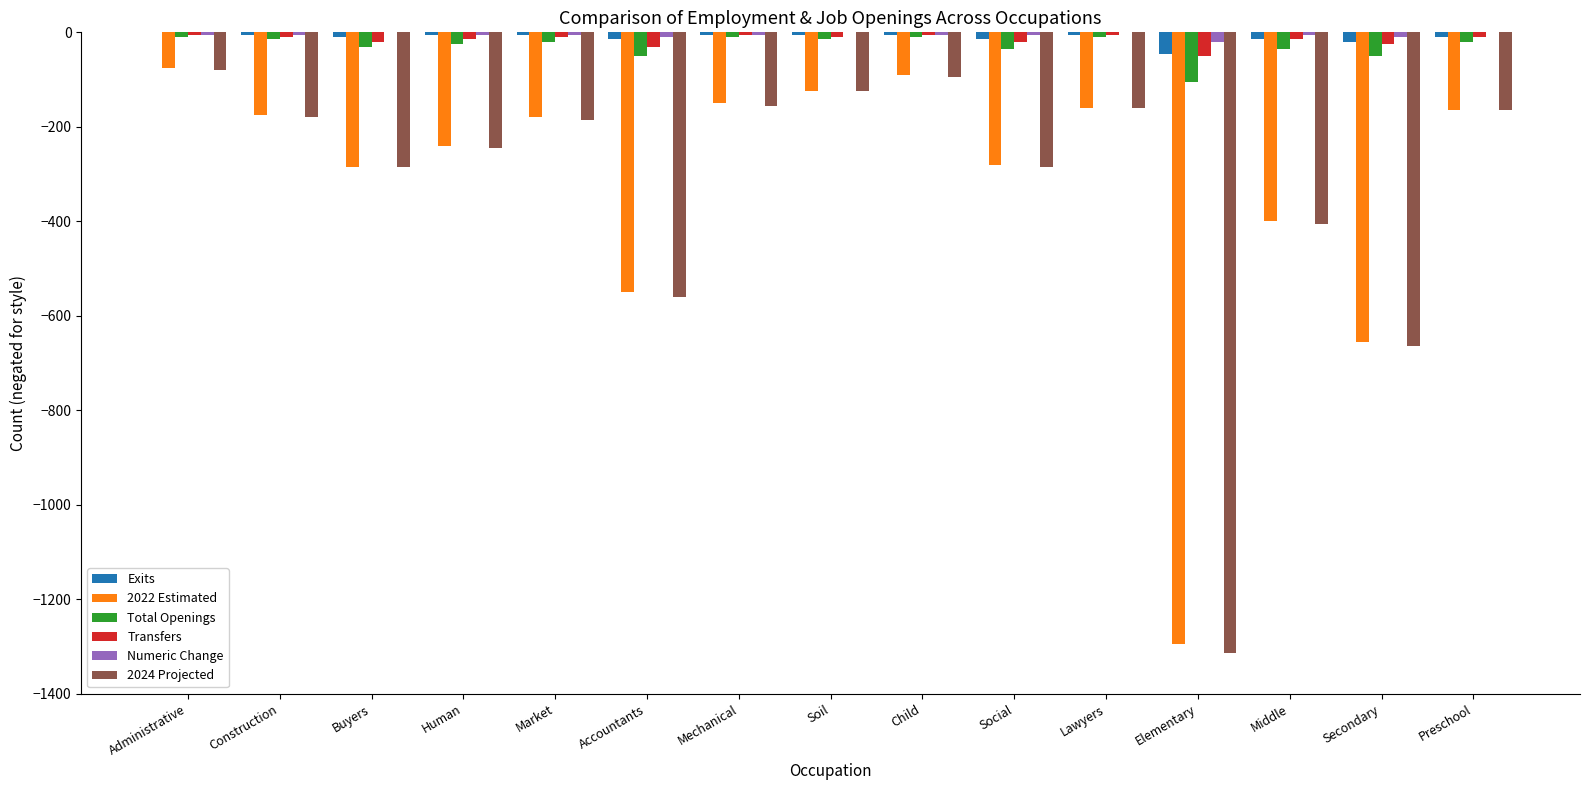

Is it true that 2024 Projected equals -417 at Buyers?

False